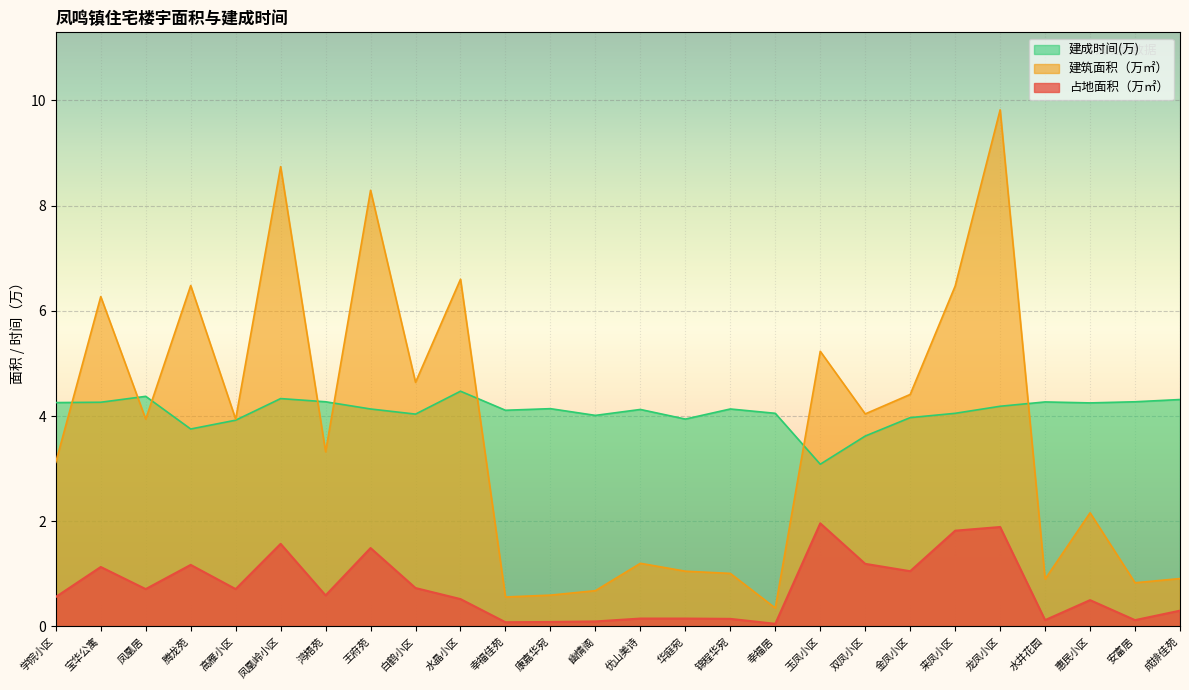

What is the average value of the 建成时间 series?

4.1